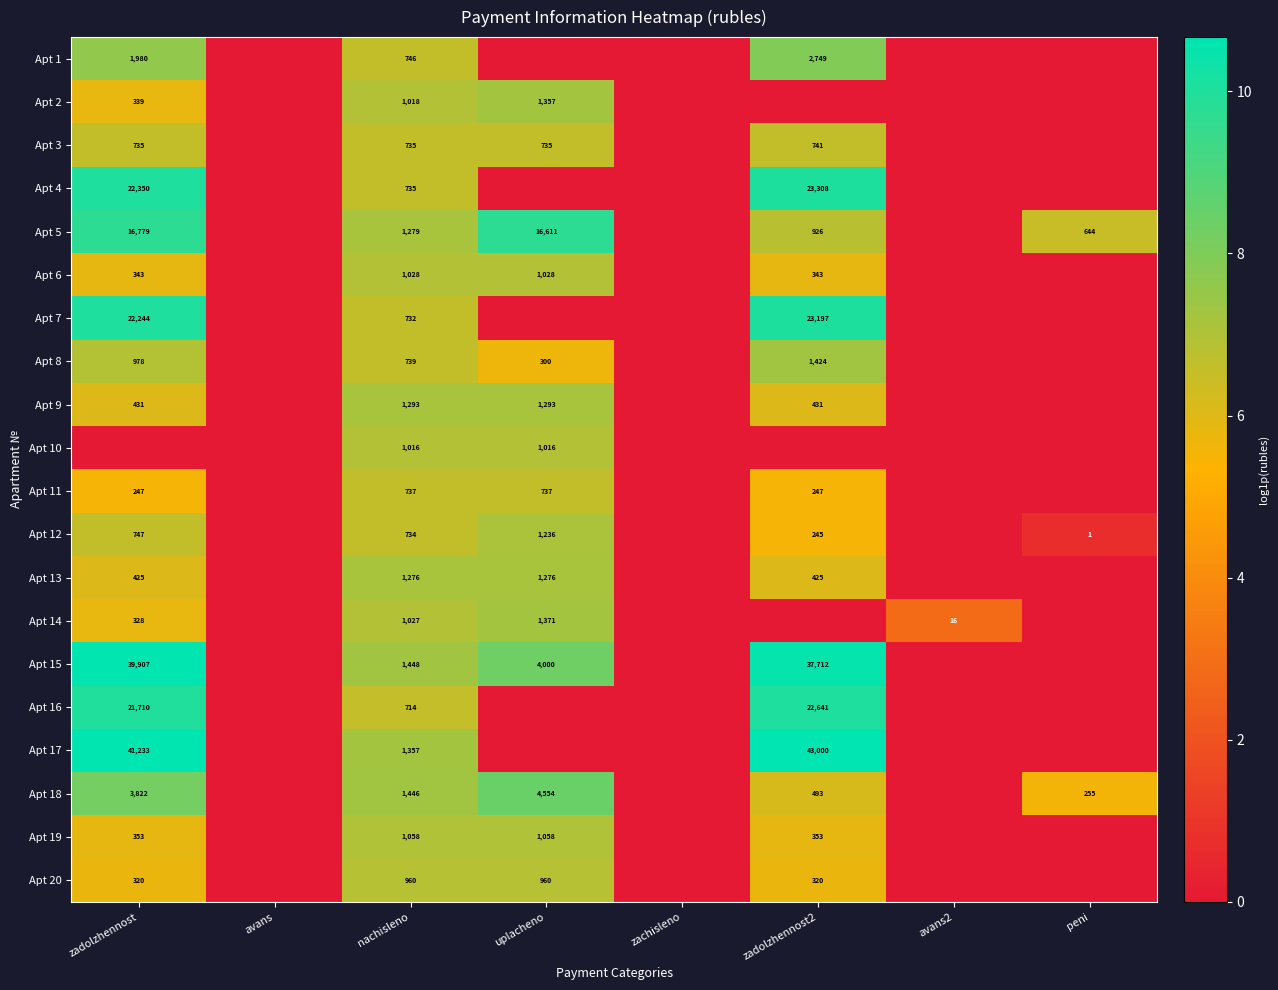

Is the value of Apt 11 at uplacheno greater than the value of Apt 10 at nachisleno?

No